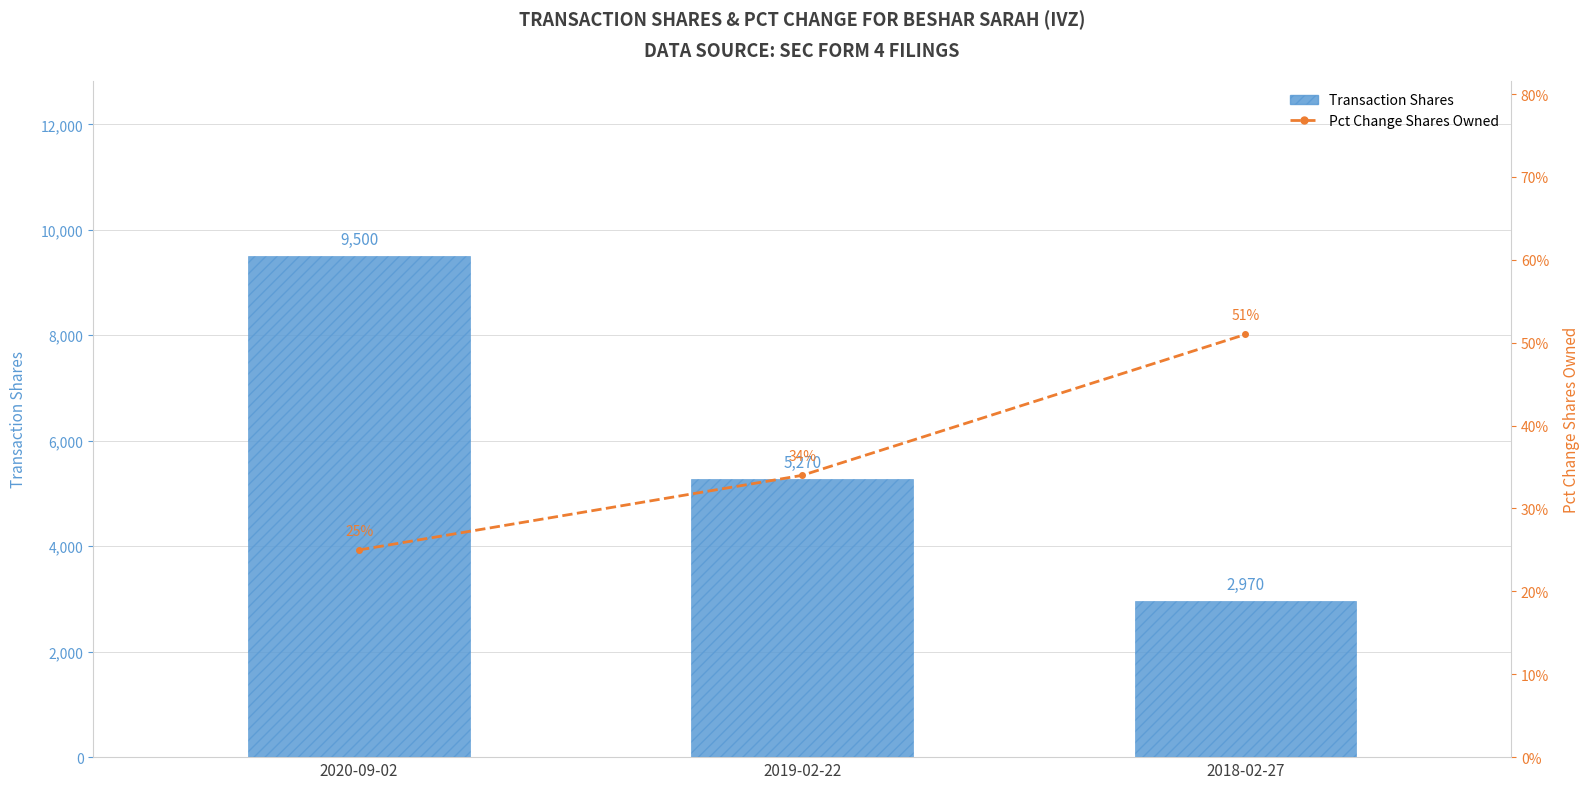

What is the approximate value of Pct Change Shares Owned at 2018-02-27?

51